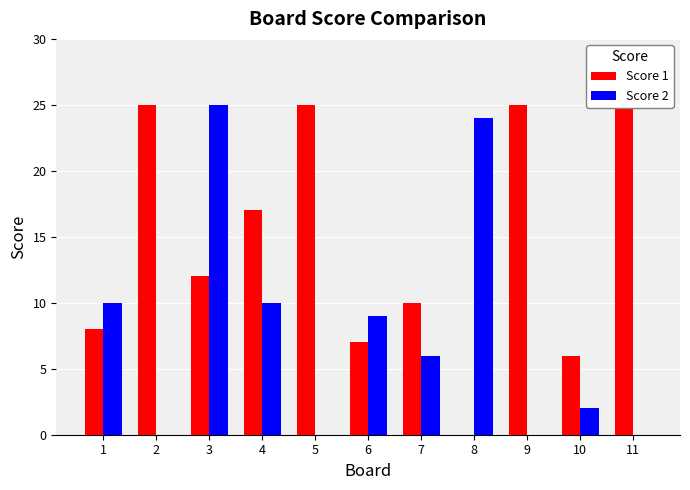

Which series has the largest total across all categories?

Score 1